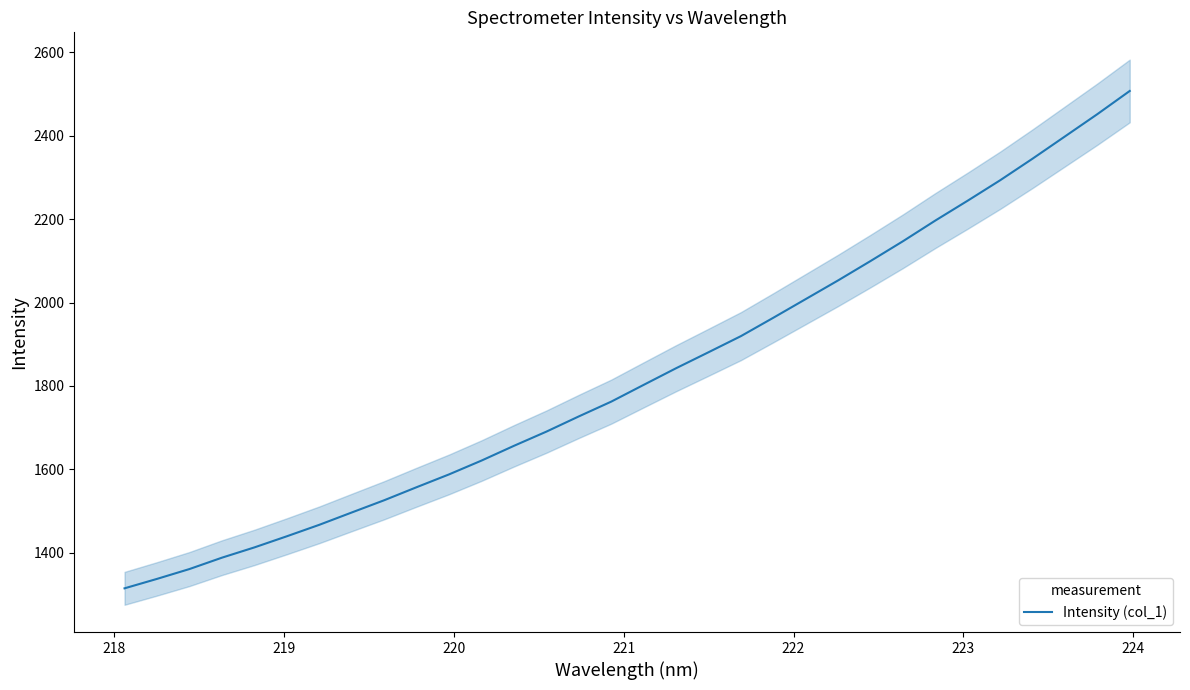

Does the chart display data point markers on the line(s)?

No